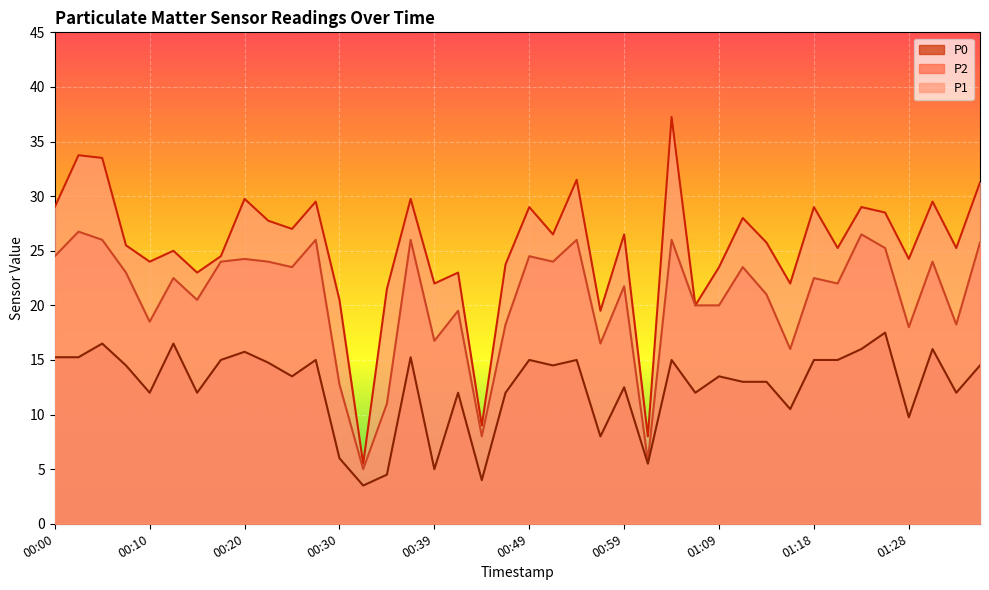

What are all the series names shown in the legend?

P0, P2, P1